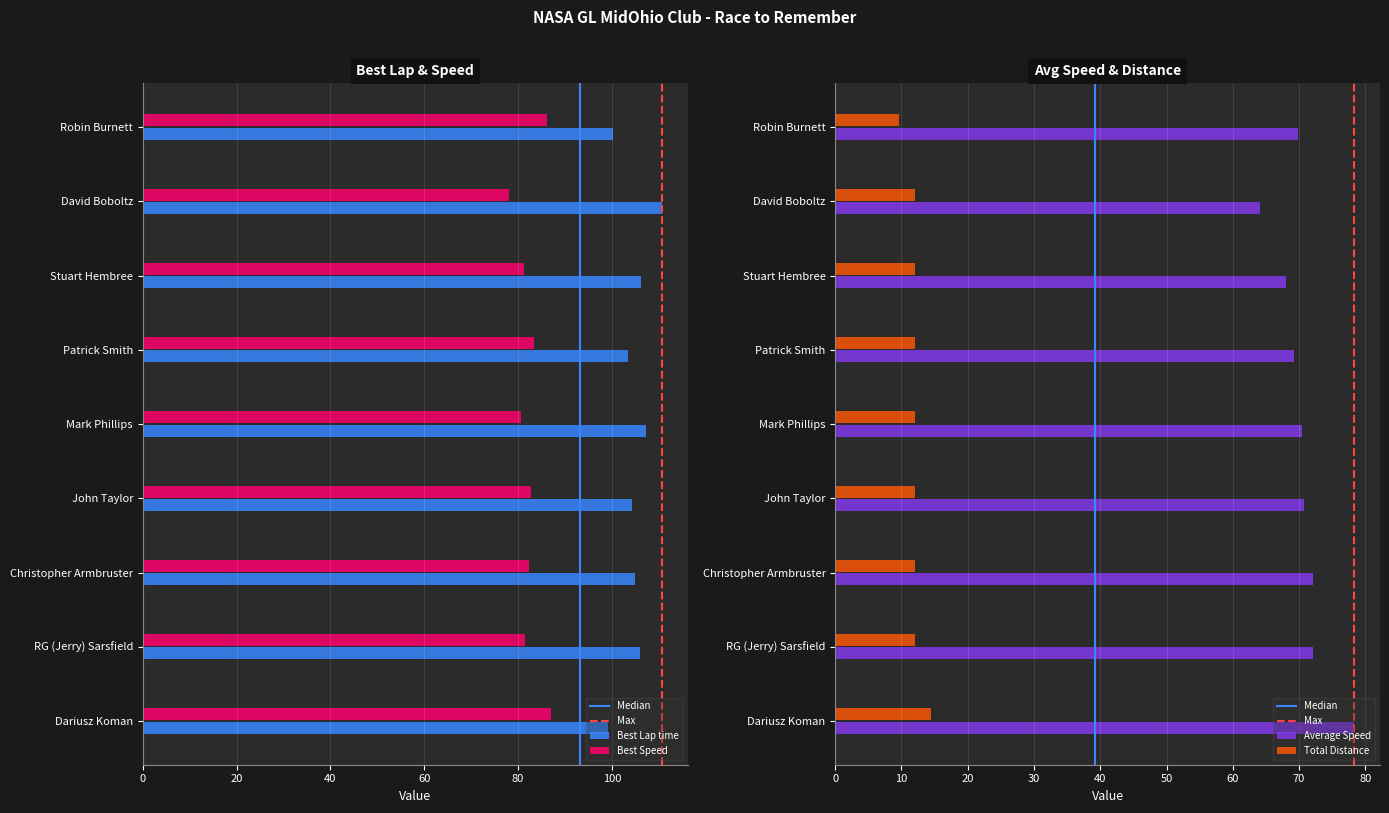

How many data points in Total Distance are less than 12?

1